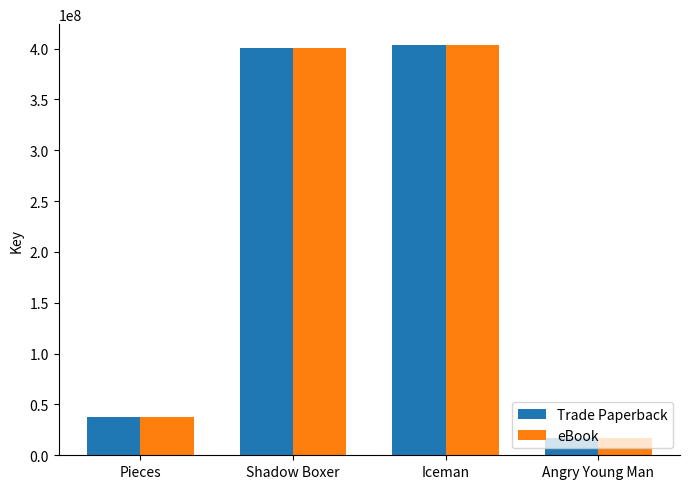

What is the difference between the eBook values at Iceman and Pieces?

366066936